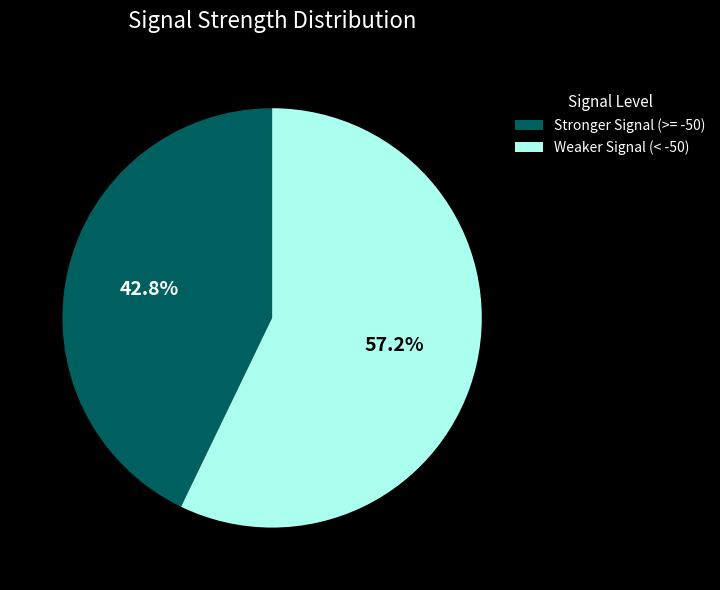

Which category has the smallest portion of the pie?

Stronger Signal (>= -50)